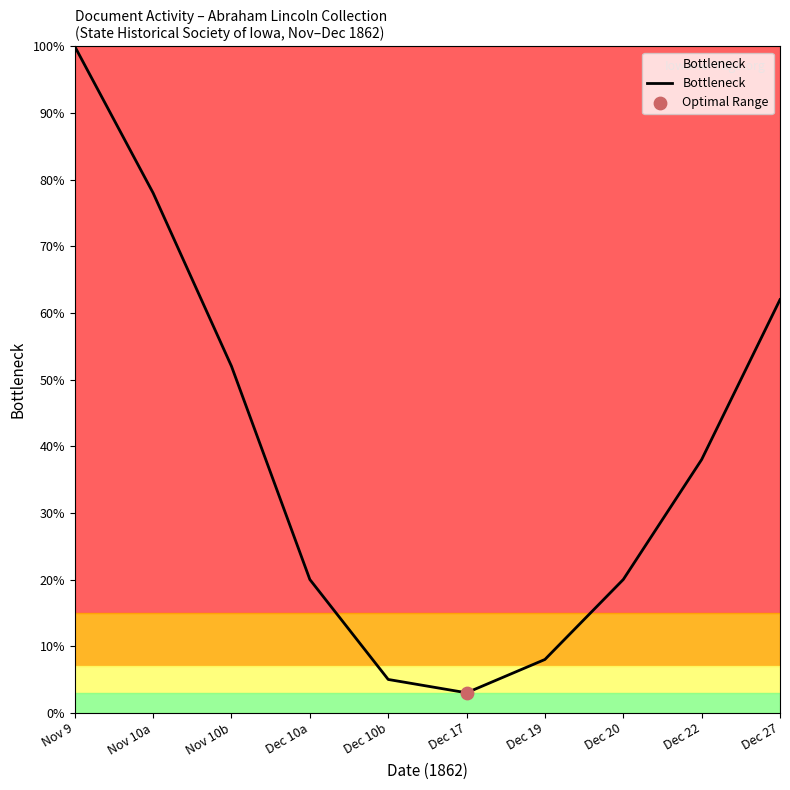

Between Nov 10b and Dec 10a, which is larger?

Nov 10b